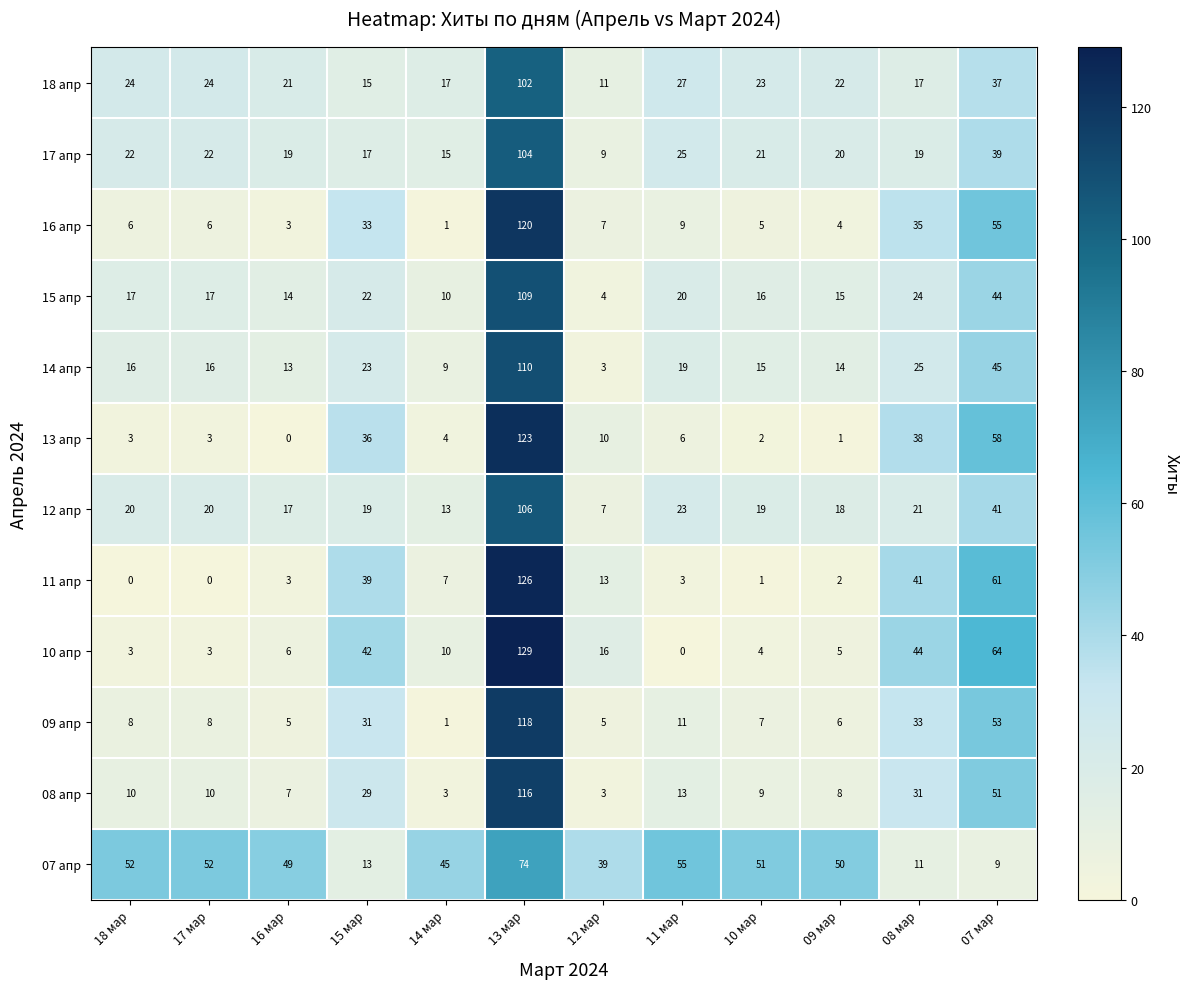

How many categories are shown in the chart?

12